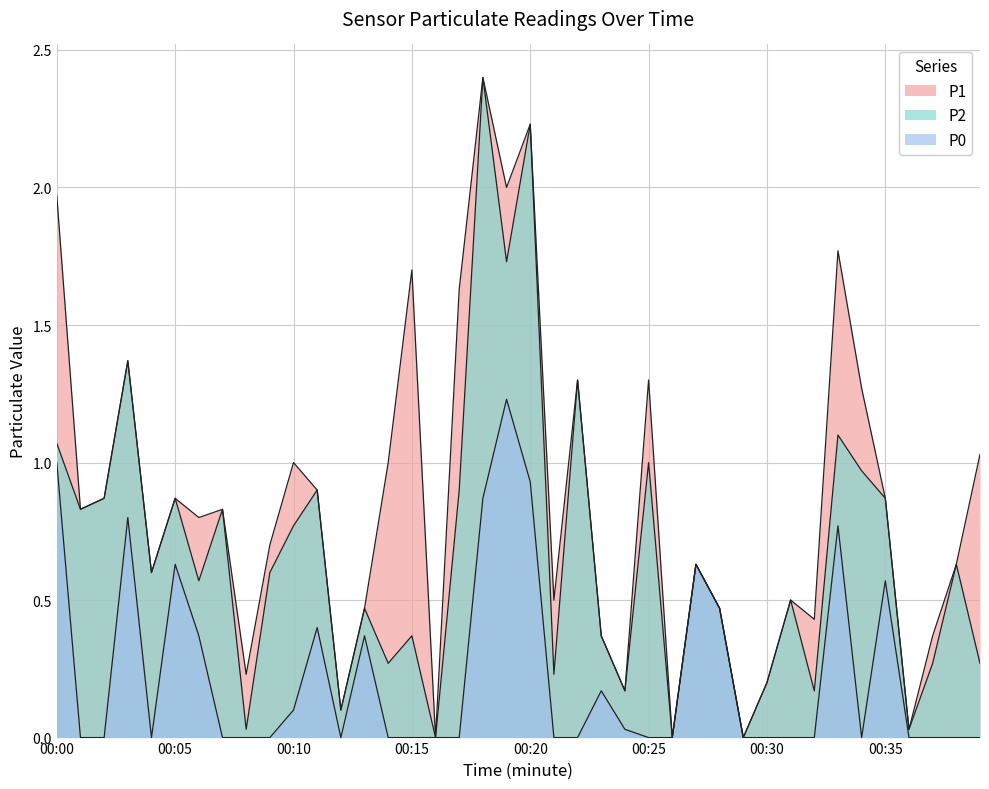

True or false: P0 and P1 cross at least once.

False